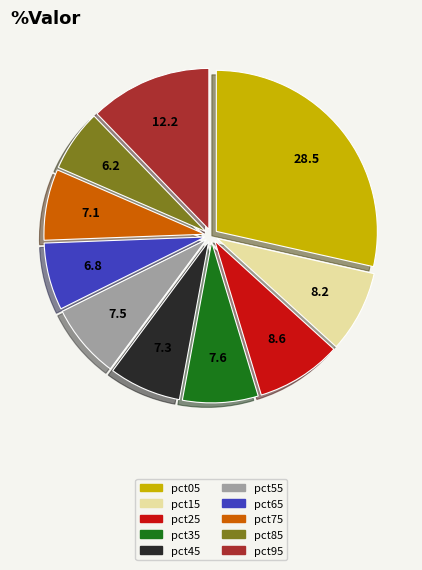

Between pct25 and pct95, which is larger?

pct95